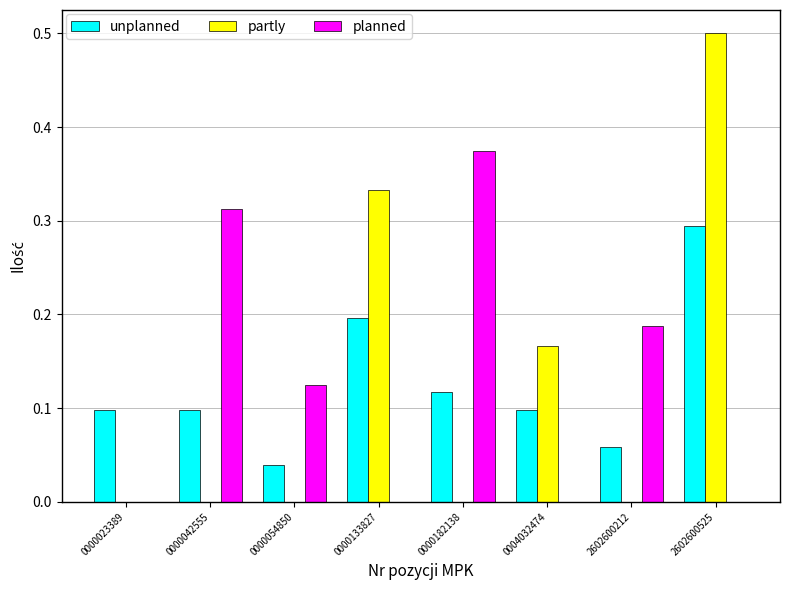

Count the number of data series in this chart.

3